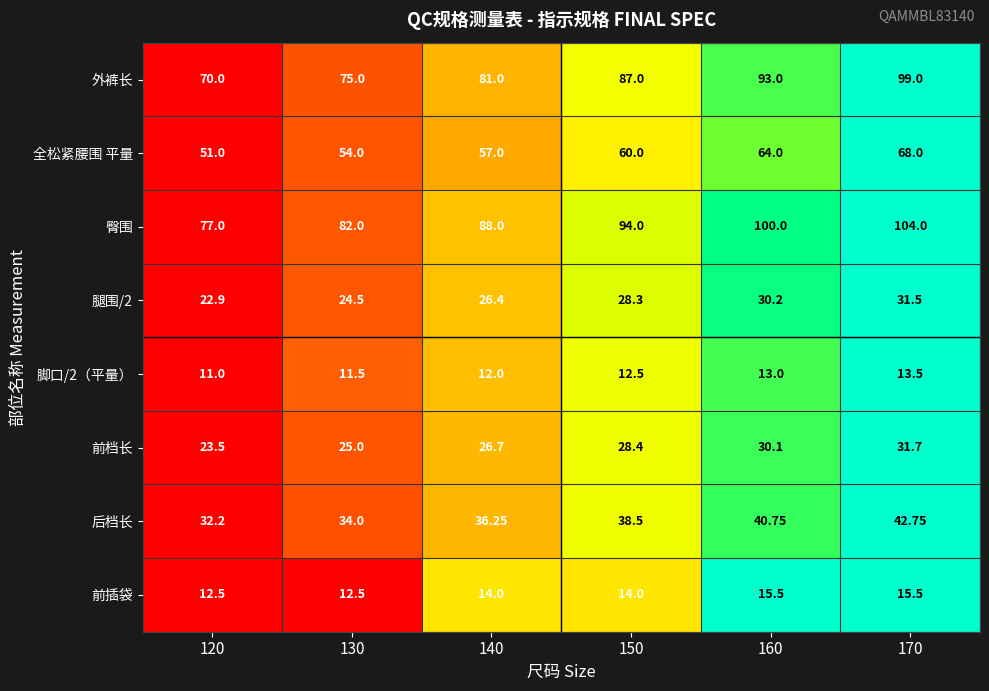

Which series has the largest total across all categories?

臀围